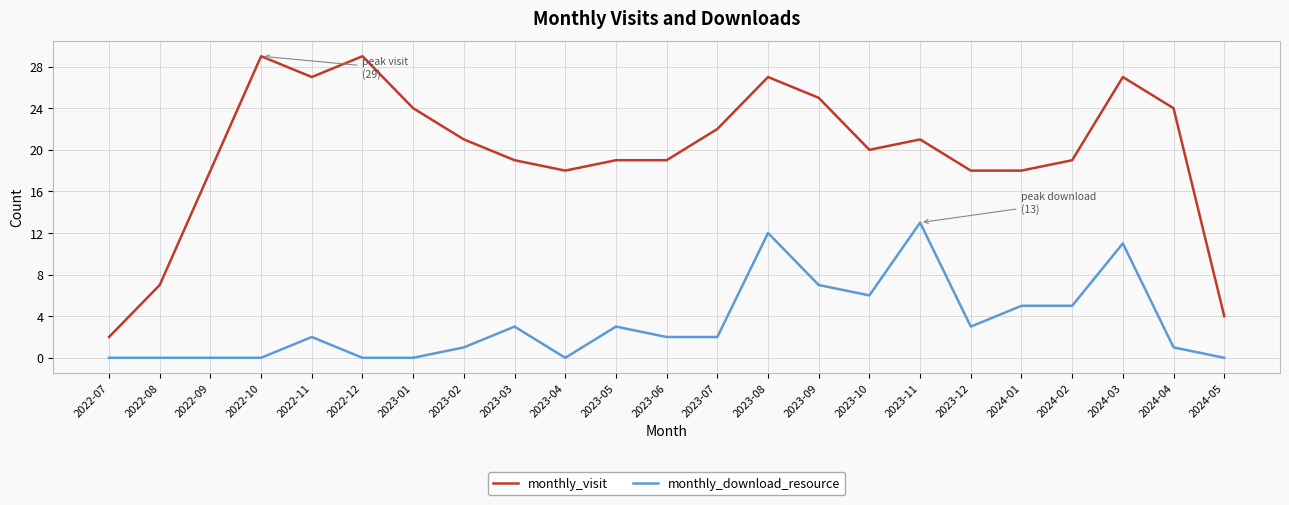

Reading right to left, extract all data points from this chart.

monthly_visit: 4	24	27	19	18	18	21	20	25	27	22	19	19	18	19	21	24	29	27	29	18	7	2
monthly_download_resource: 0	1	11	5	5	3	13	6	7	12	2	2	3	0	3	1	0	0	2	0	0	0	0